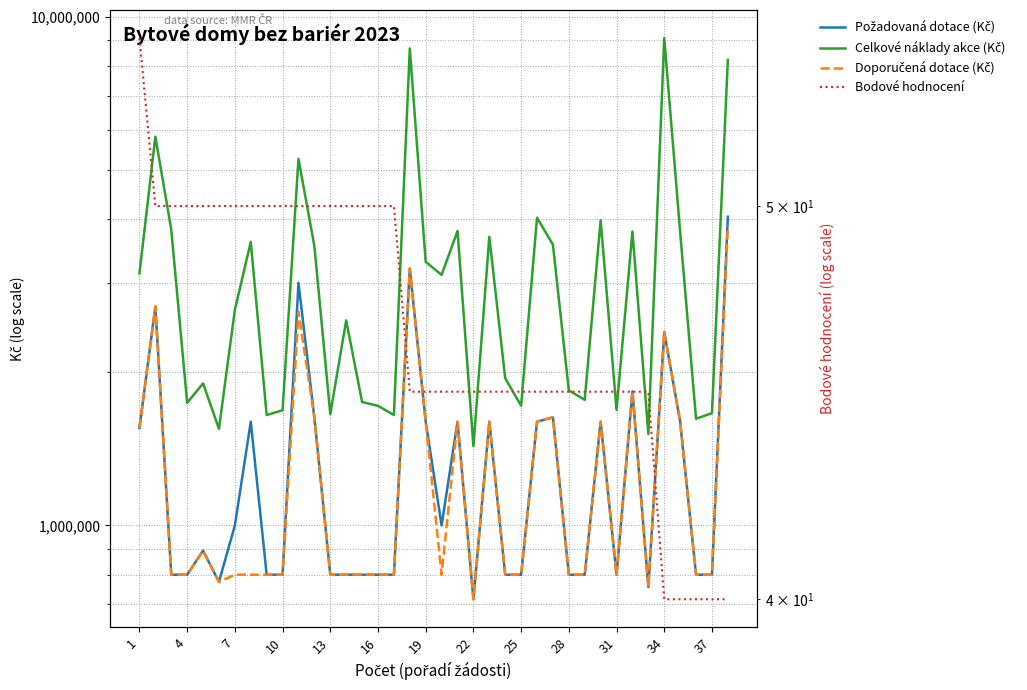

How many categories are shown in the chart?

38